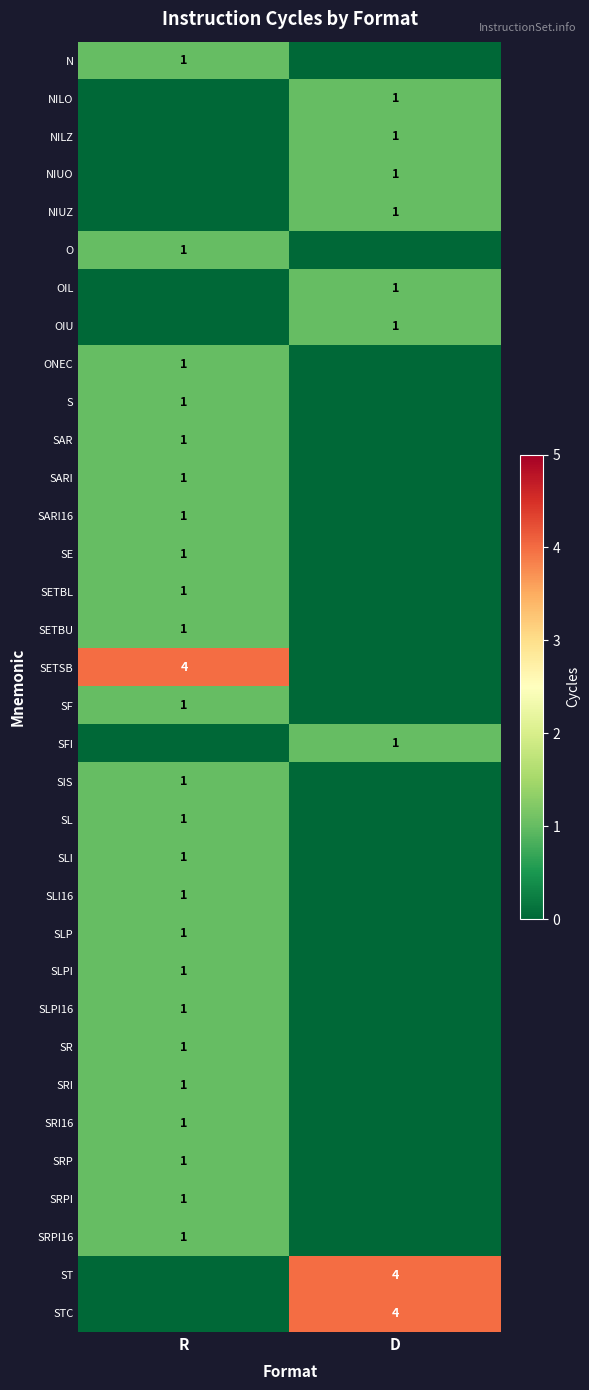

The SRI series shows 1 at R. True or false?

True